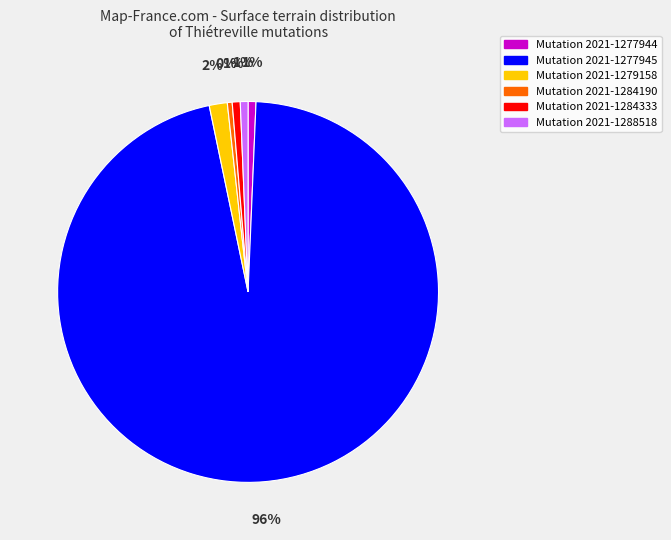

To the nearest percent, what is the average slice percentage?

17%